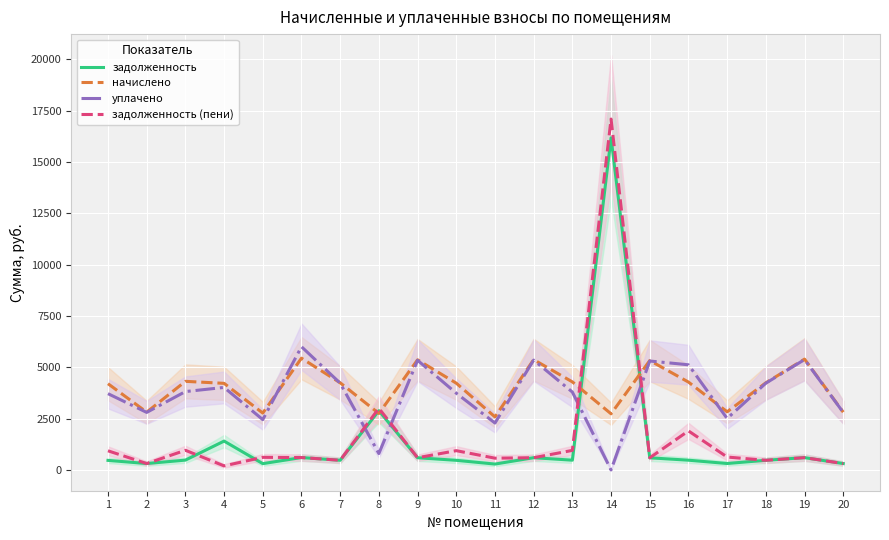

Is the value of задолженность at 4 greater than the value of уплачено at 4?

No